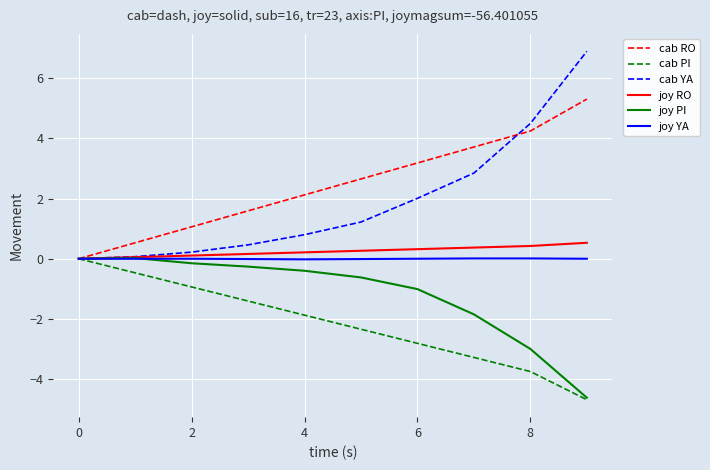

What is the maximum value shown in the chart?

6.9